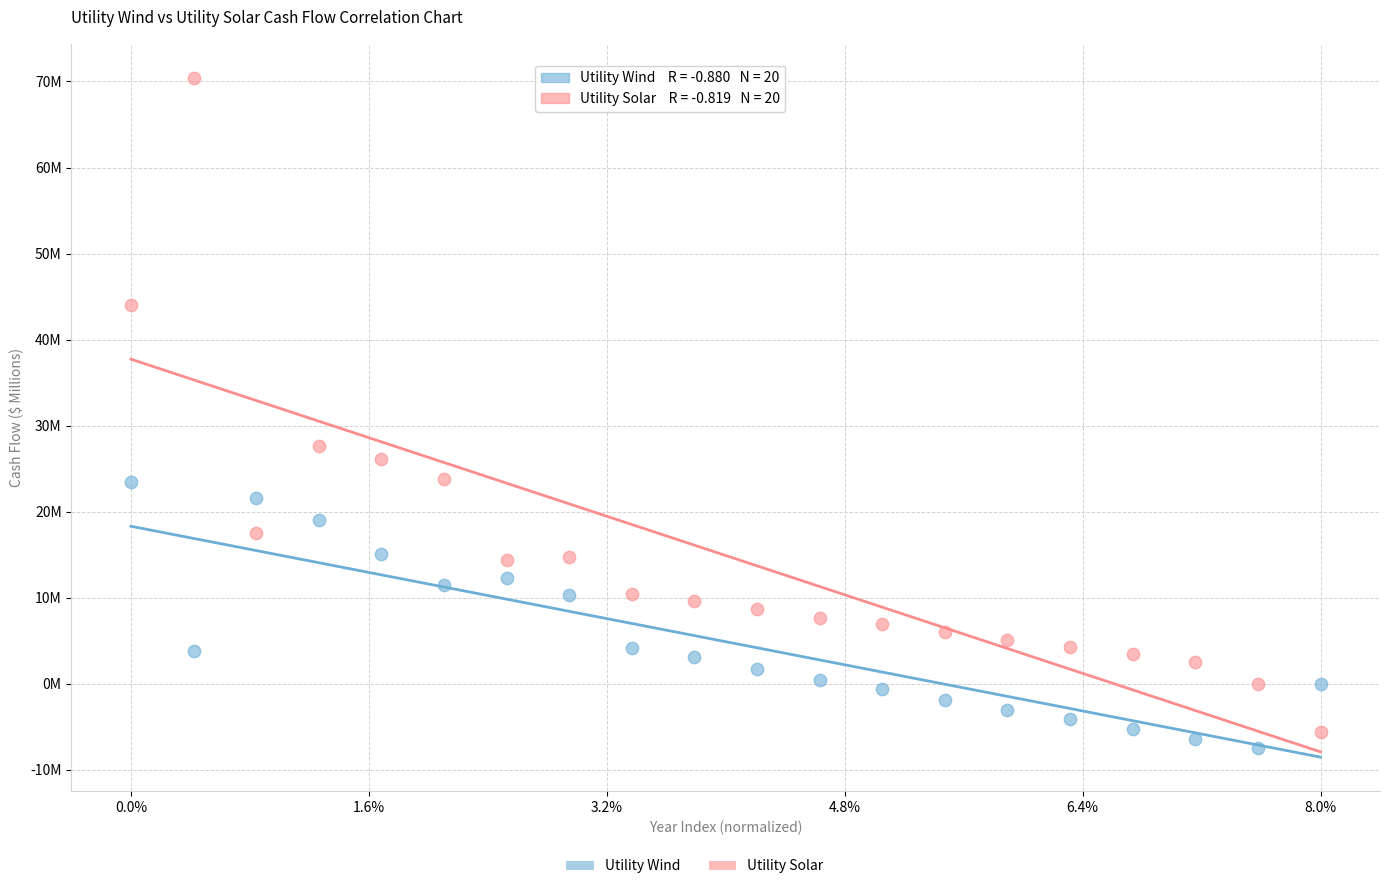

Which series contains the lowest Y value?

Utility Wind